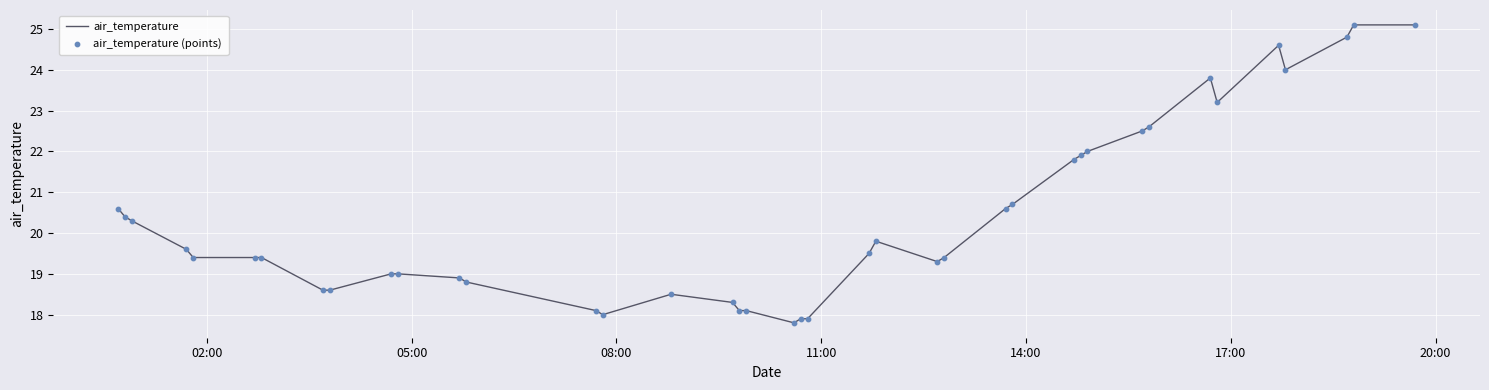

What is the smallest value displayed?

17.8